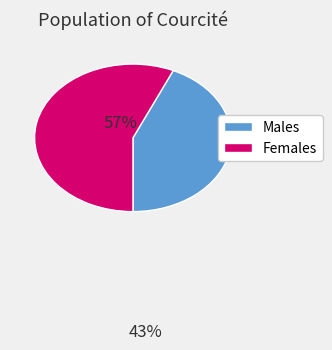

How many segments does this pie chart have?

2